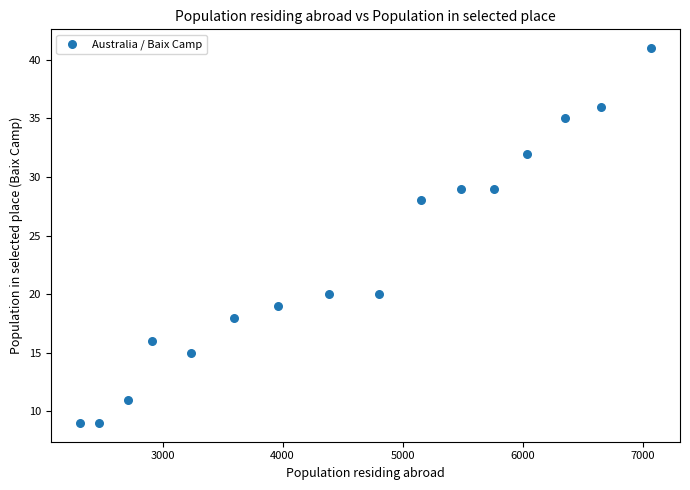

What is the range of X values (max minus min)?

4765